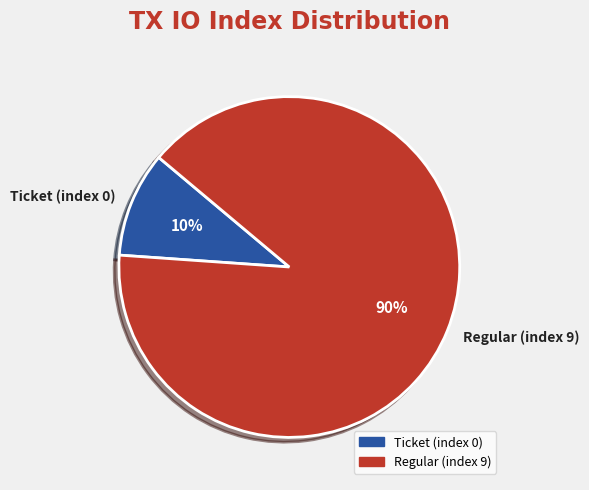

True or false: Regular (index 9) accounts for 99% of the total.

False